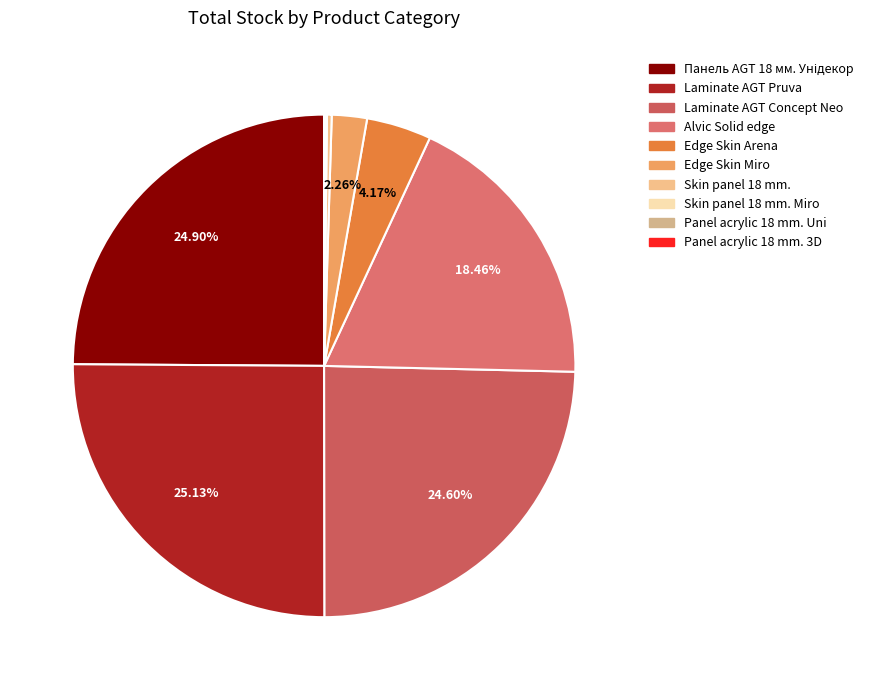

Which slice is the largest?

Laminate AGT Pruva